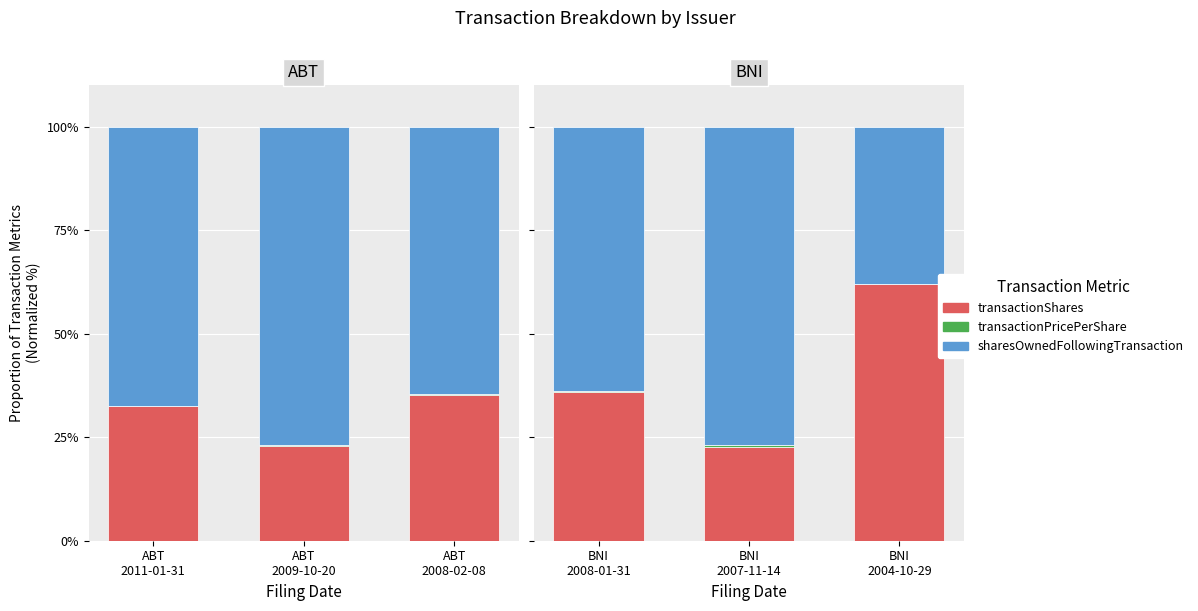

Between BNI 2008-01-31 and BNI 2007-11-14, which series saw the biggest shift?

transactionShares